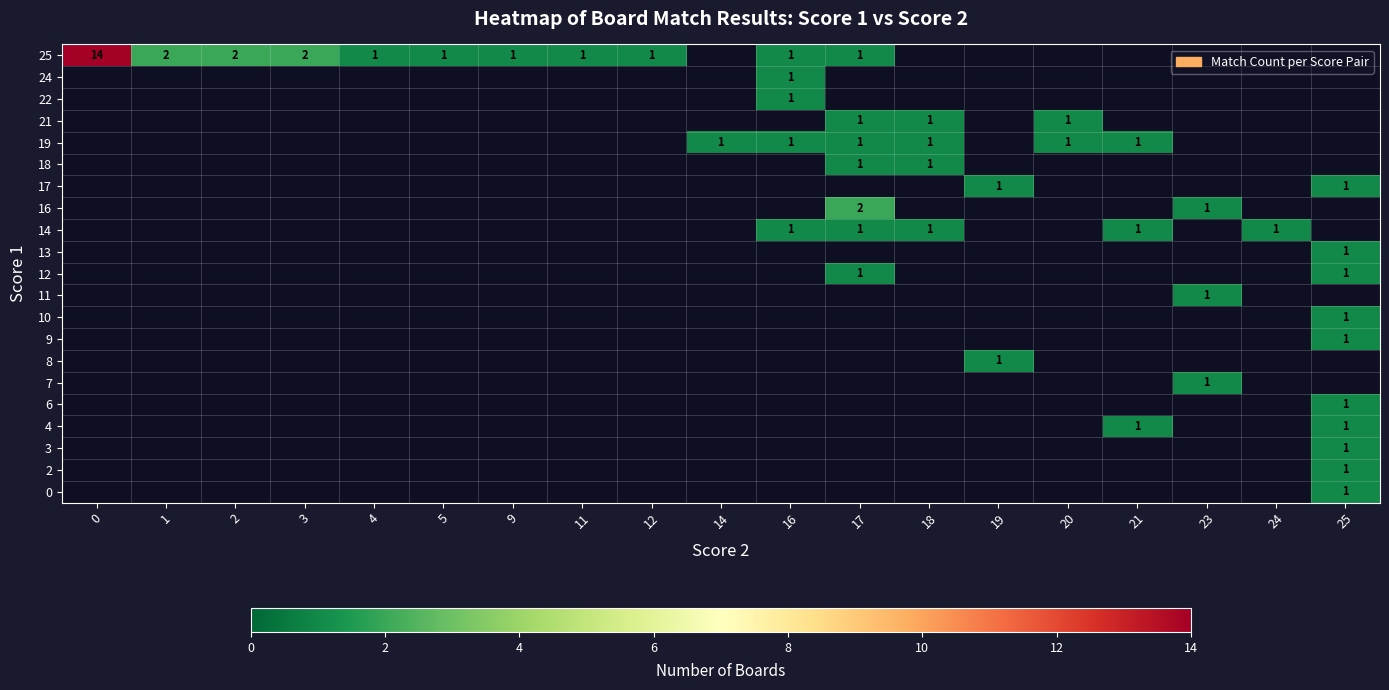

What is the difference between the maximum and minimum values in the 4 series?

1